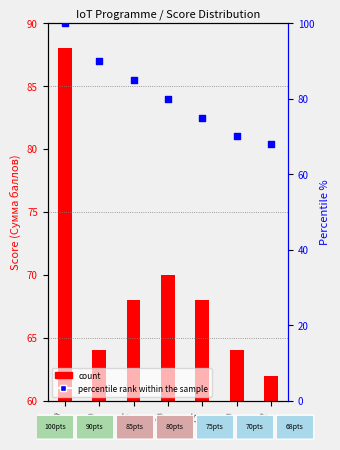

Which has a higher value, 80 or 75?

80